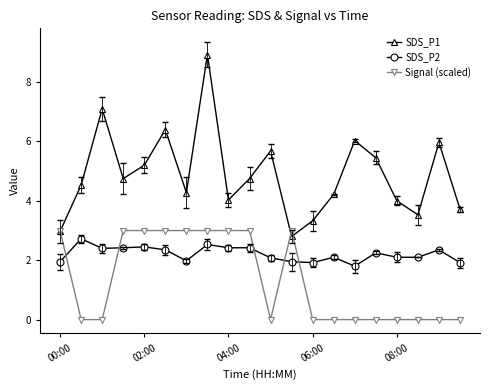

True or false: Signal (scaled) and SDS_P2 intersect in this chart.

True